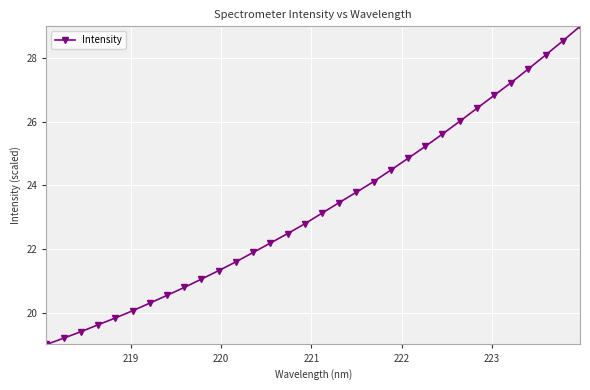

What is the sum of all values?

746.5